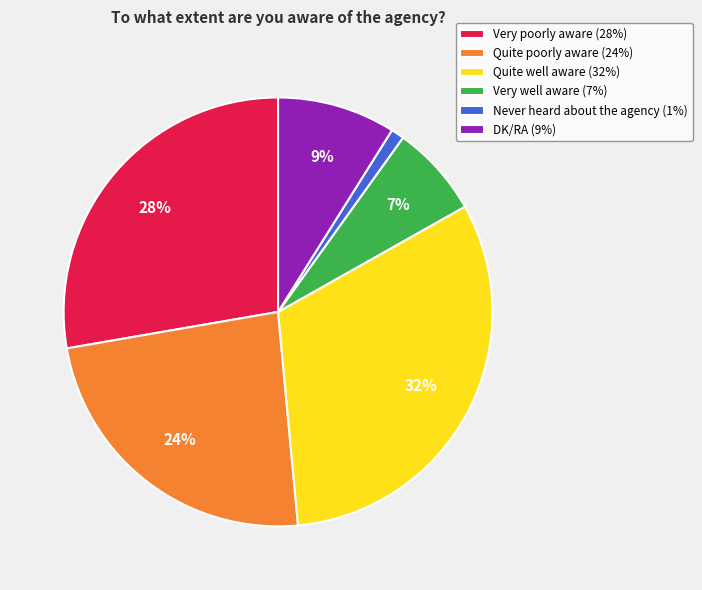

Combined, do Very poorly aware (28%) and Very well aware (7%) account for over 50%?

No